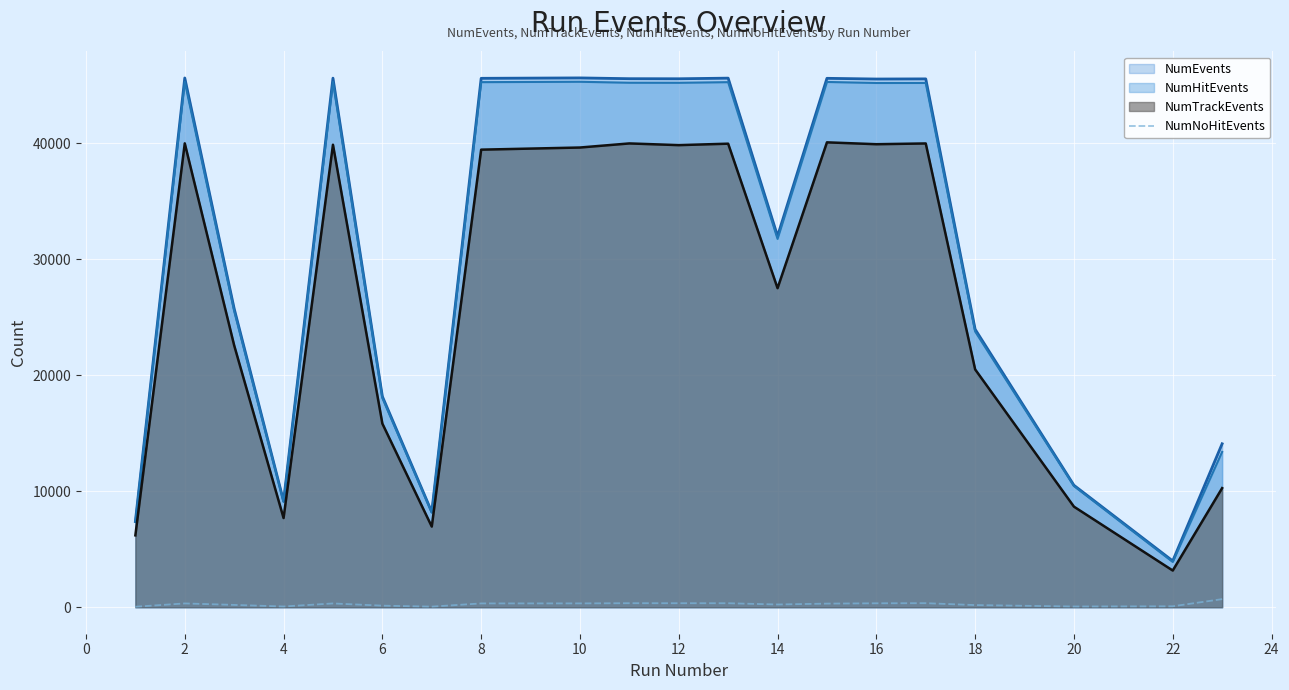

Which series has the largest range (max minus min)?

NumEvents